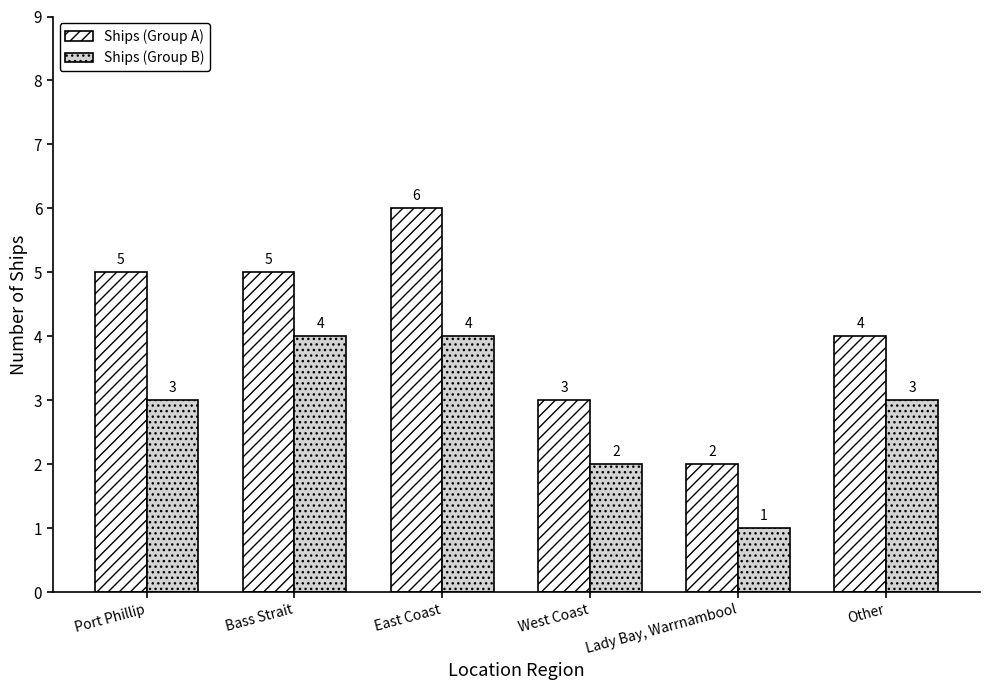

Rank the series by their average value, from highest to lowest.

Ships (Group A), Ships (Group B)